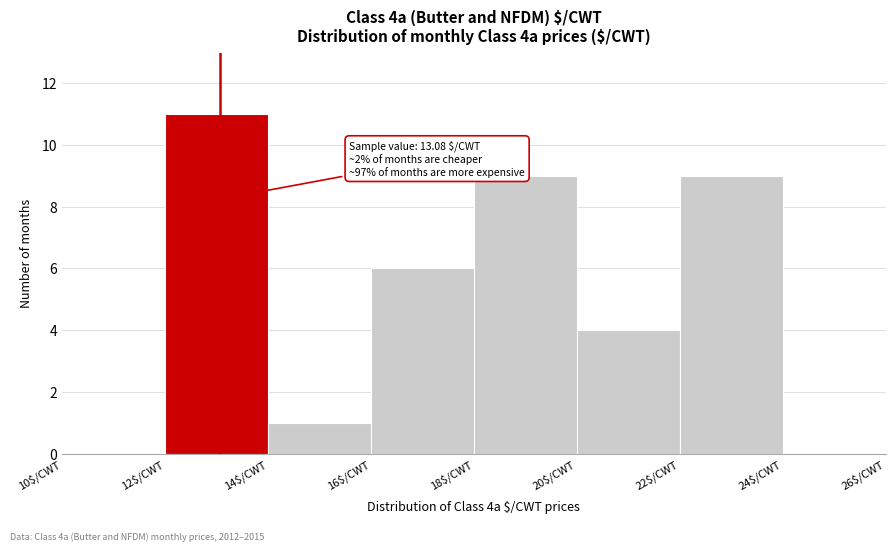

Over which range of the x-axis is the bar tallest?

12 to 14